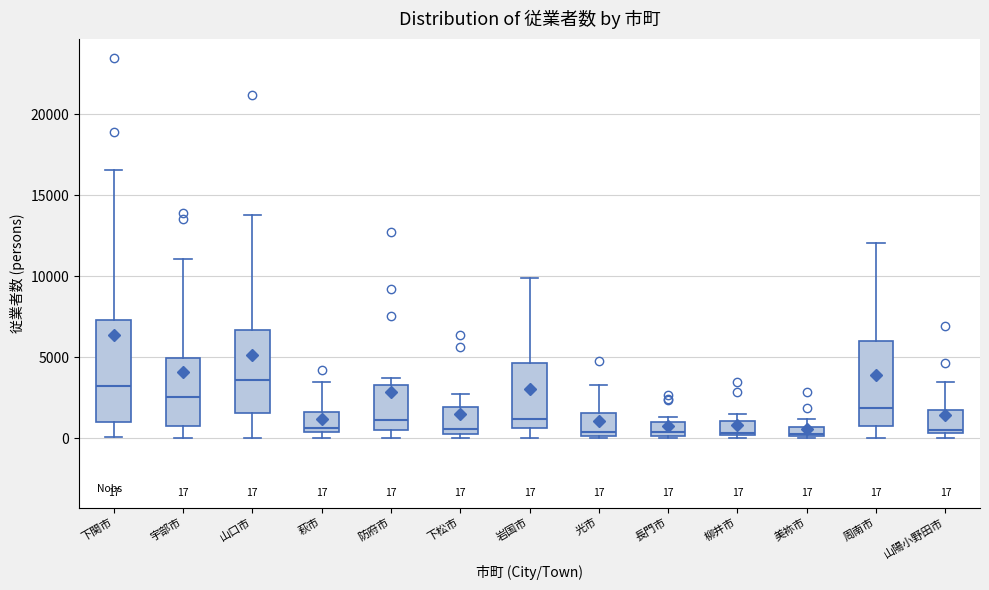

Which box is the tallest, from its lower edge to its upper edge?

下関市